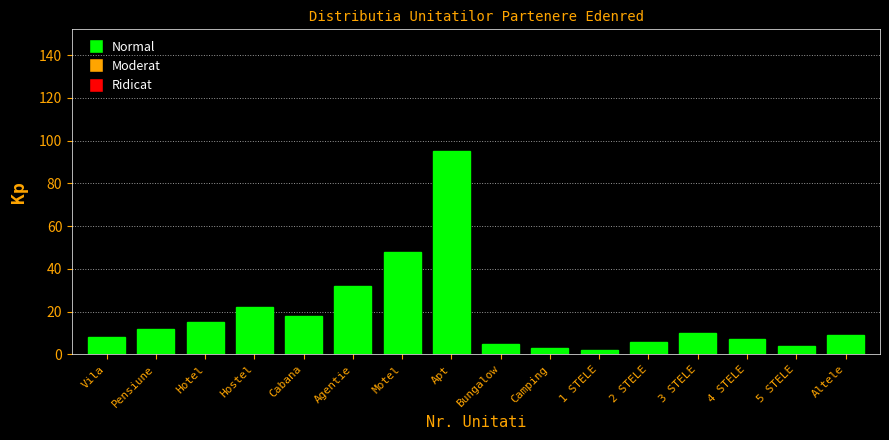

Reading right to left, what are all the values shown in this chart?

Altele=9	5 STELE=4	4 STELE=7	3 STELE=10	2 STELE=6	1 STELE=2	Camping=3	Bungalow=5	Apt=95	Motel=48	Agentie=32	Cabana=18	Hostel=22	Hotel=15	Pensiune=12	Vila=8